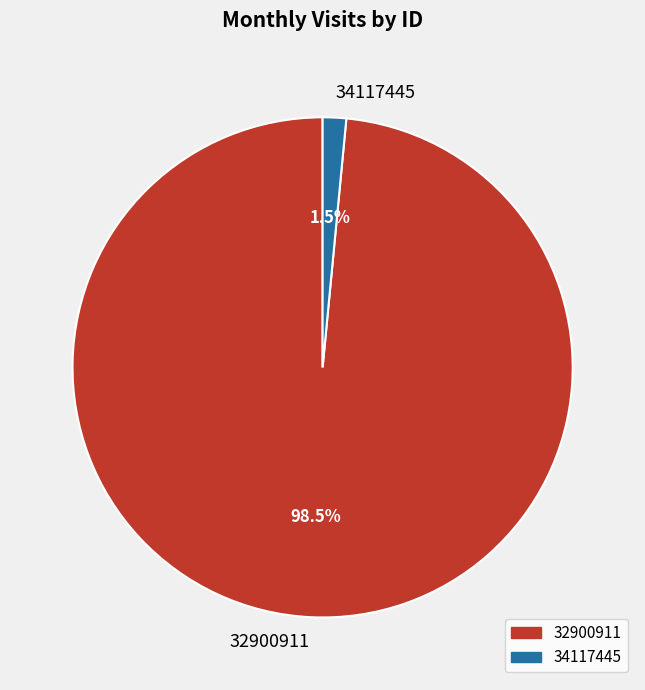

Between 34117445 and 32900911, which is larger?

32900911